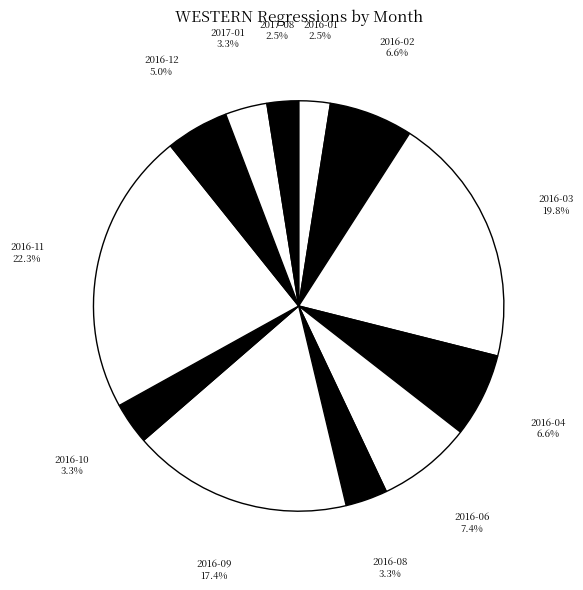

Between 2016-02 and 2016-01, which is larger?

2016-02